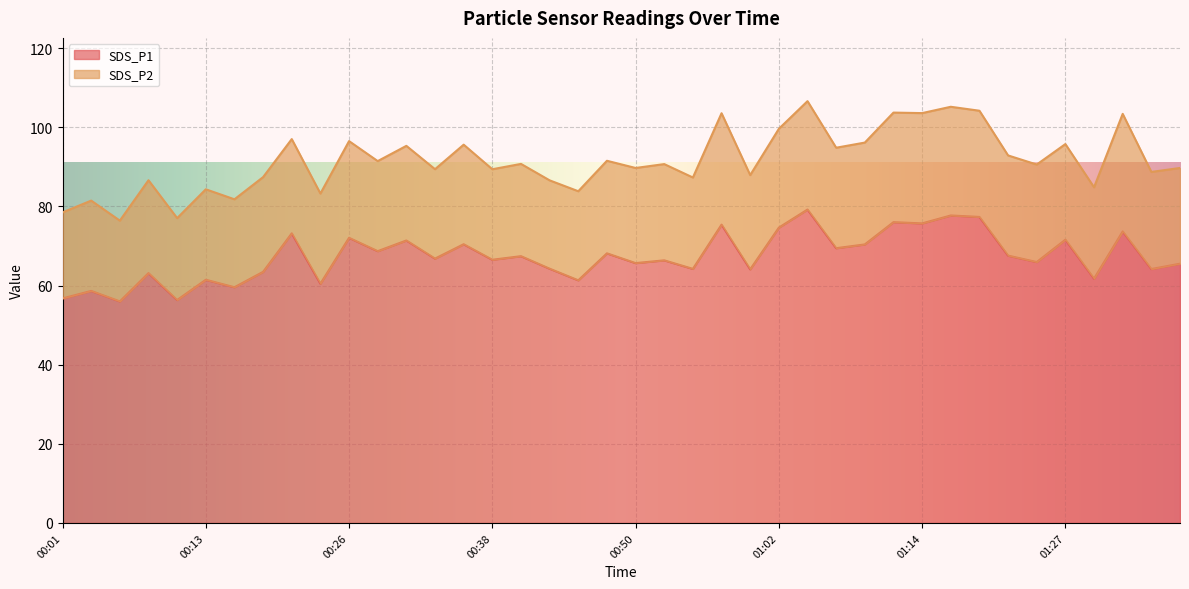

The value of SDS_P1 at 01:27 is 43.2. True or false?

False